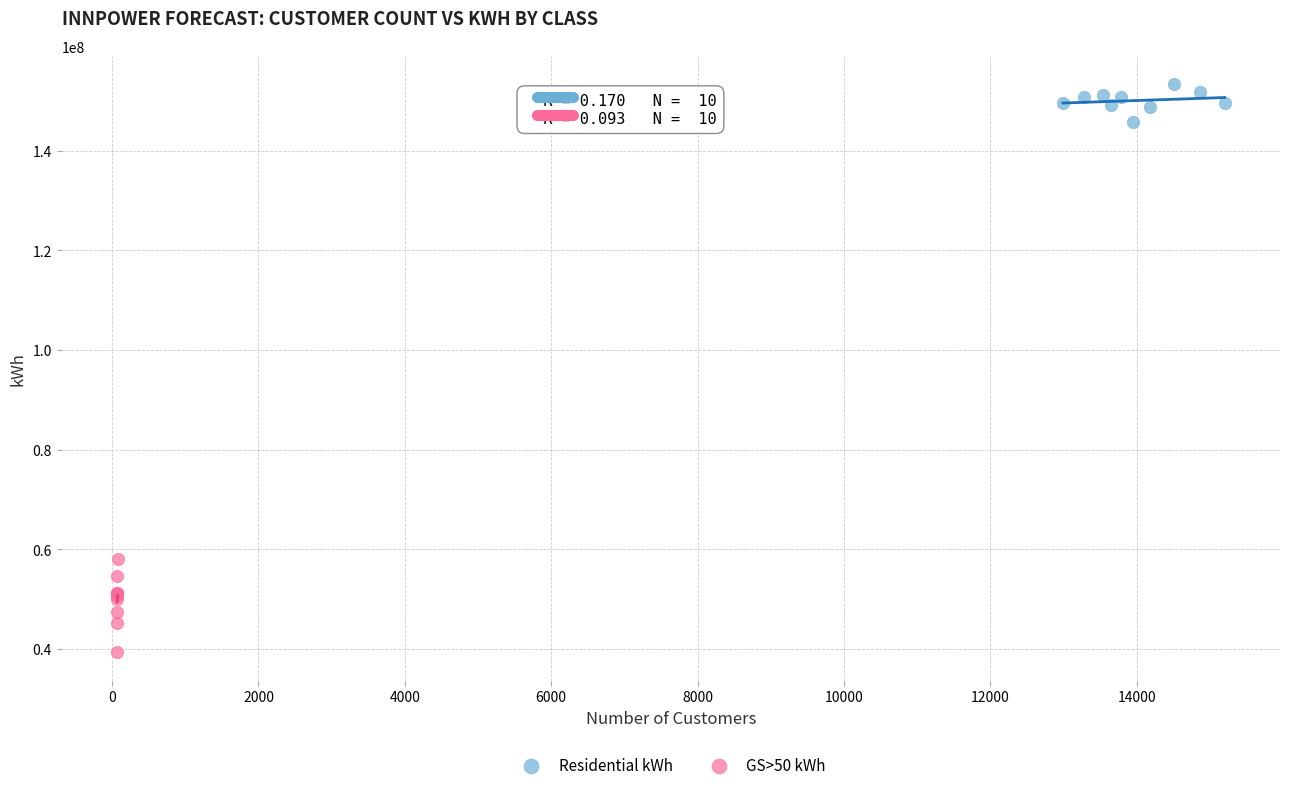

Which series has the largest Y range (max minus min)?

GS>50 kWh